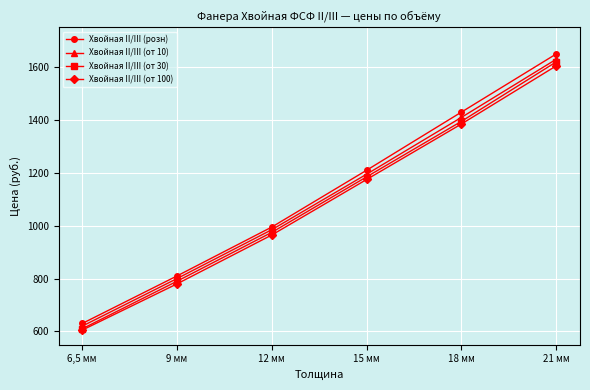

List the series in order of their peak value, highest first.

Хвойная II/III (розн), Хвойная II/III (от 10), Хвойная II/III (от 30), Хвойная II/III (от 100)